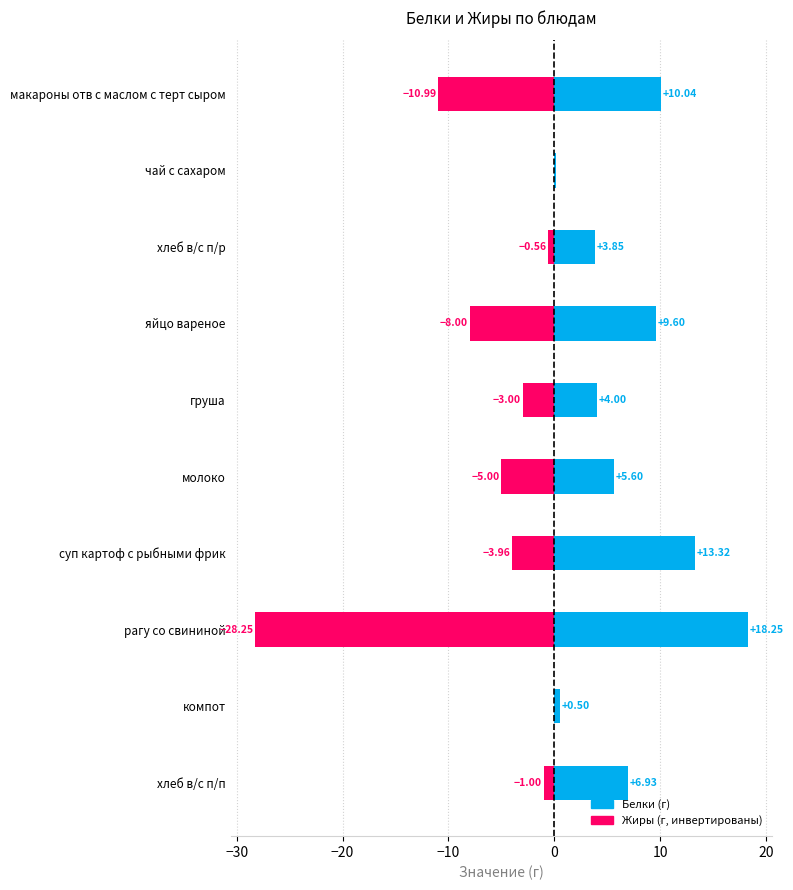

Rank the series at груша from lowest to highest value.

Жиры, Белки